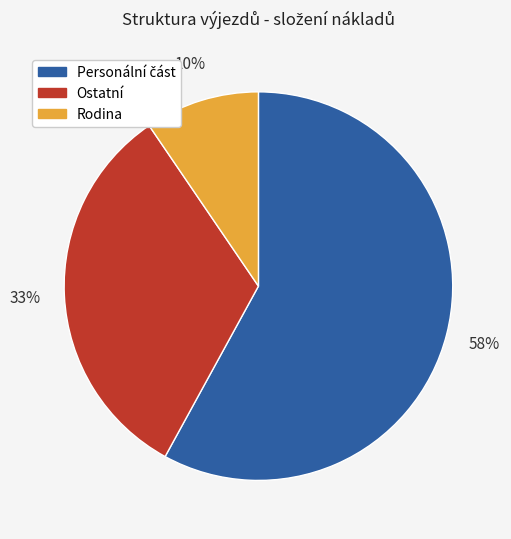

Is there any slice that represents more than half of the pie?

Yes